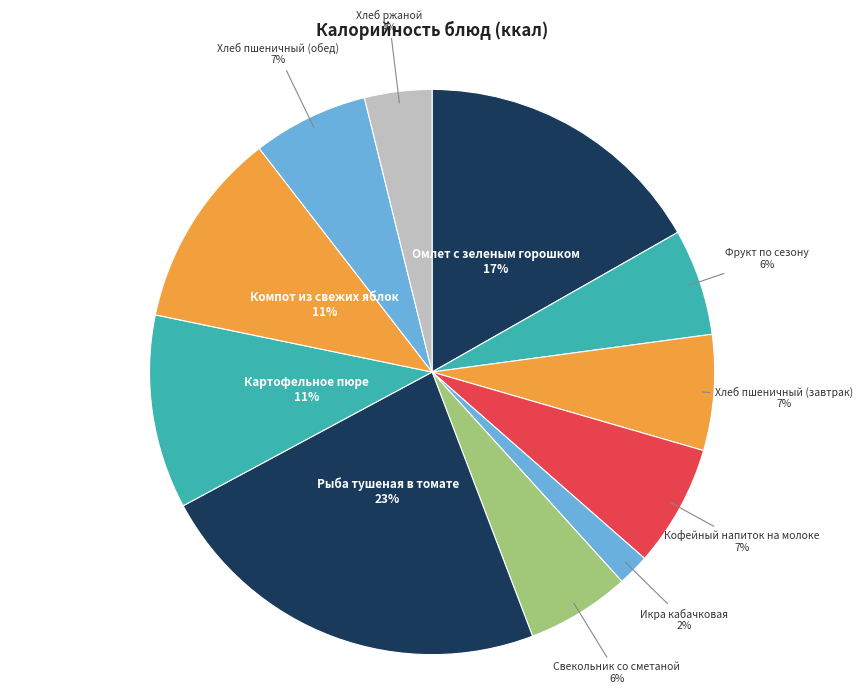

Which slice is the smallest?

Икра кабачковая